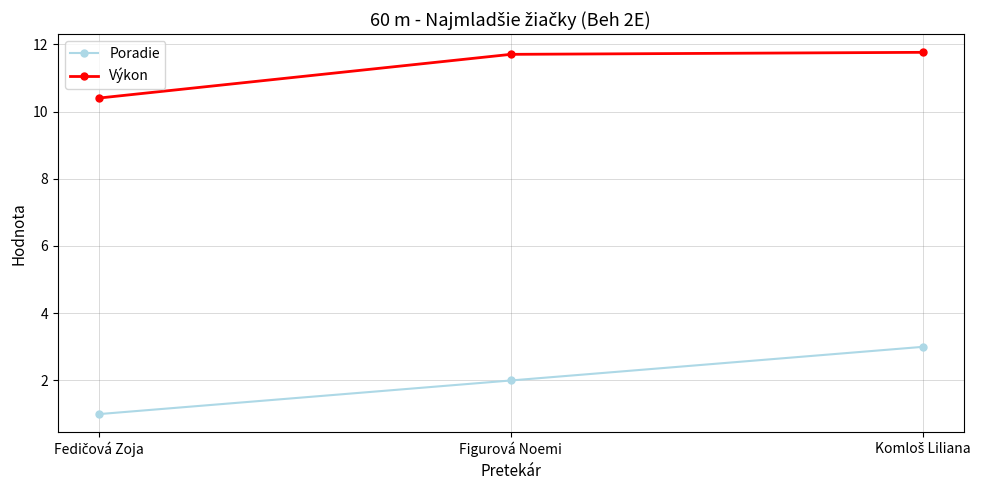

At Figurová Noemi, list the series in order from smallest to largest.

Poradie, Výkon